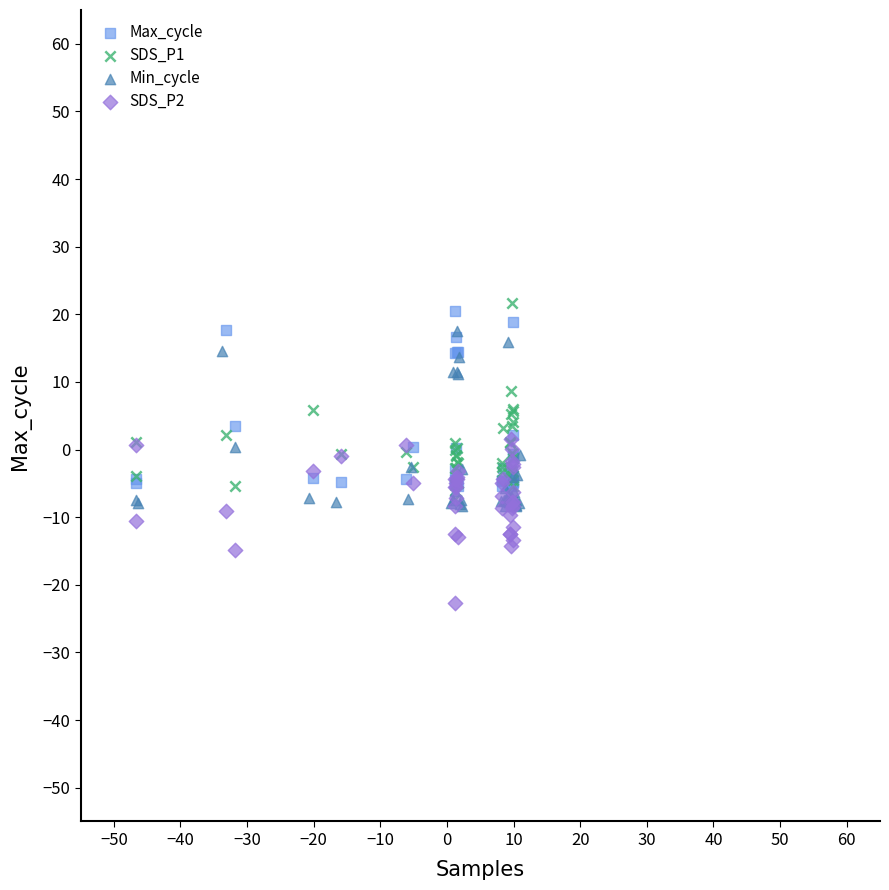

Which series reaches the maximum Y coordinate?

SDS_P1